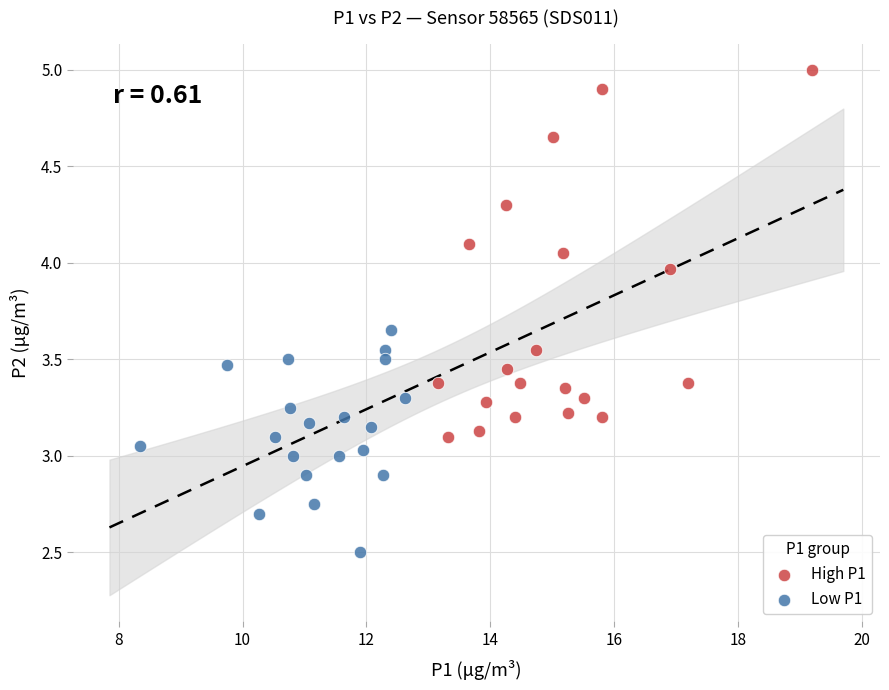

What are all the series names shown in the legend?

High P1, Low P1